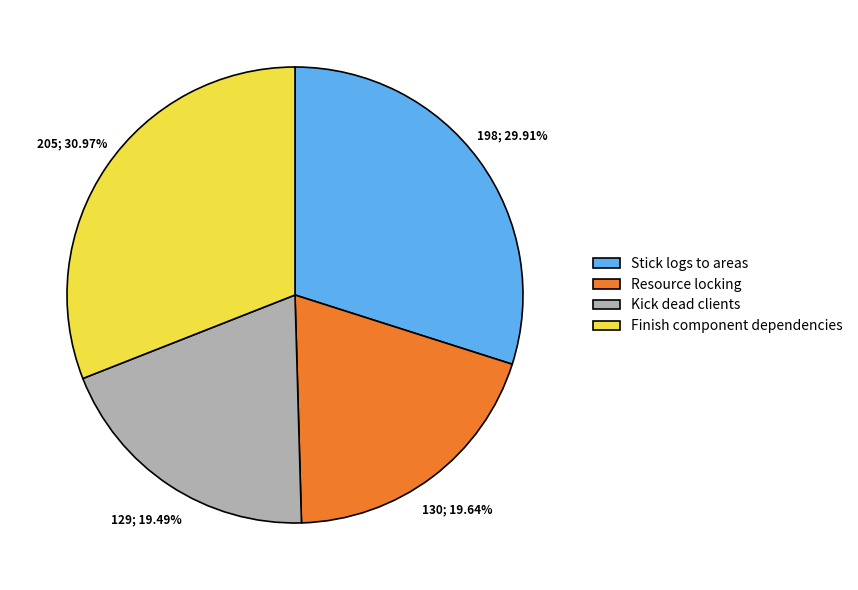

Which category has the biggest portion of the pie?

Finish component dependencies